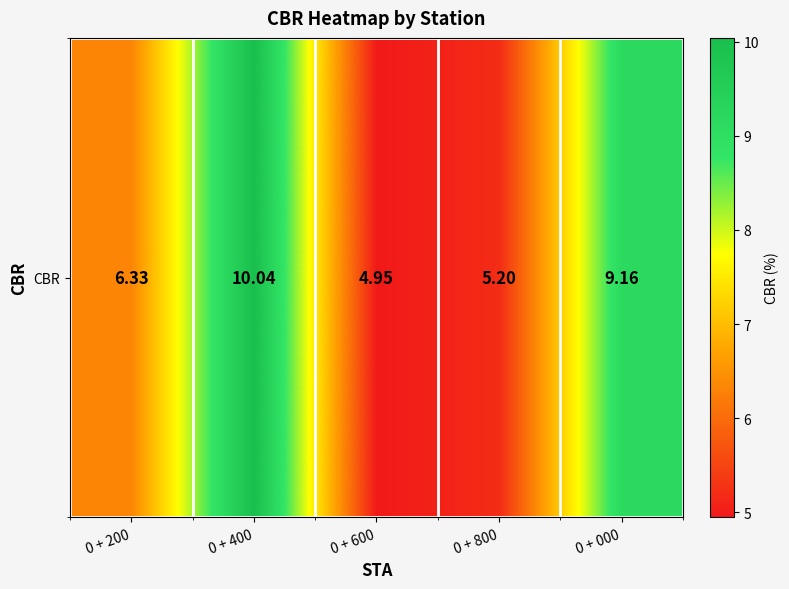

What is the smallest value displayed?

5.0